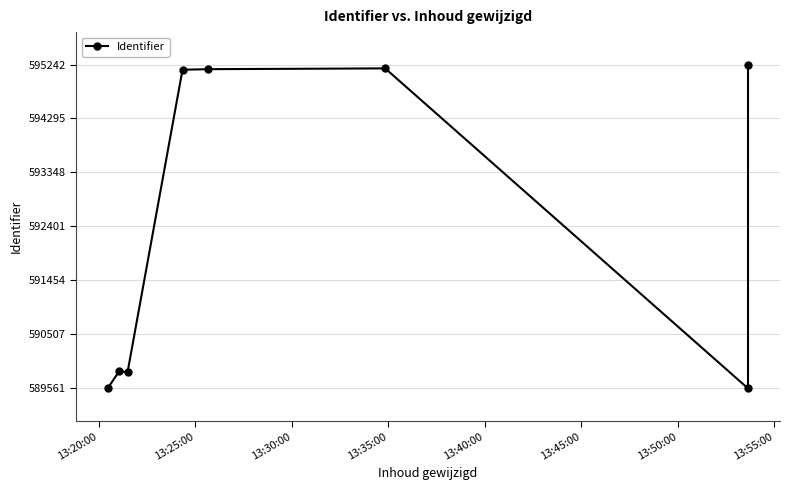

What is the difference between the maximum and minimum values?

5681